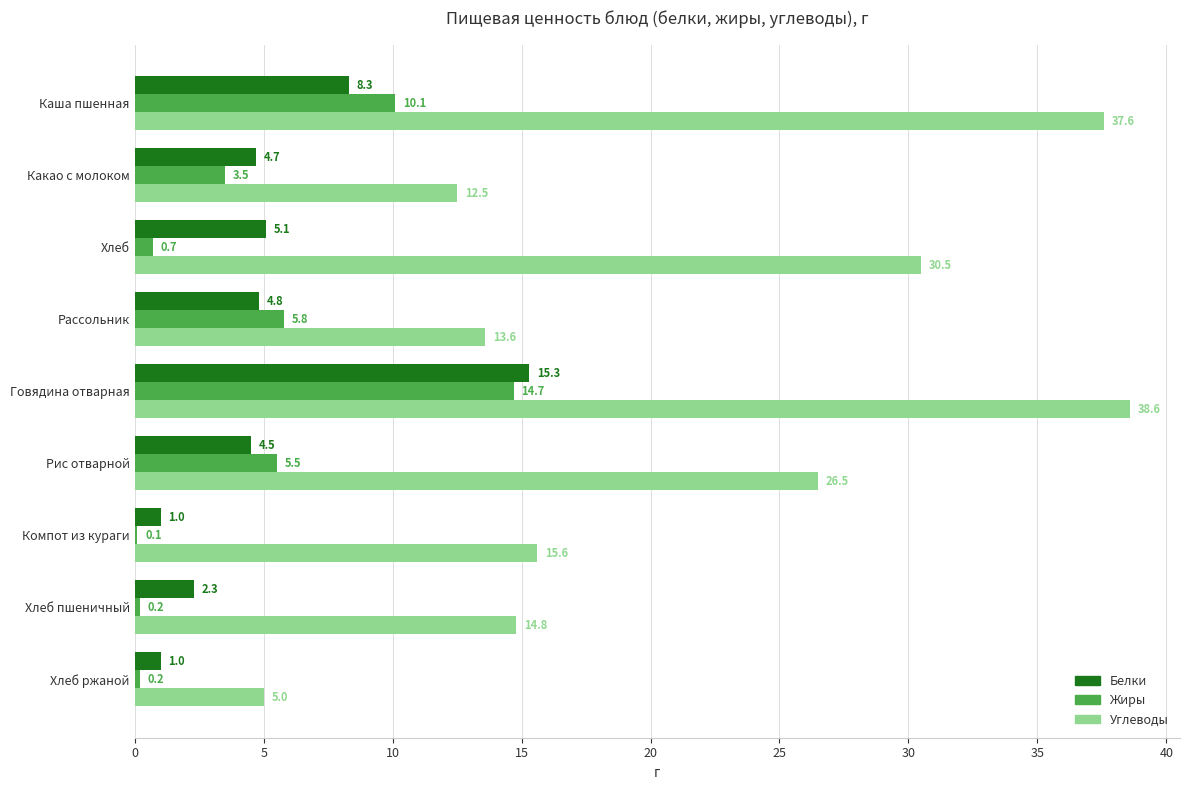

What is the sum of the Белки values at Каша пшенная and Хлеб?

13.4